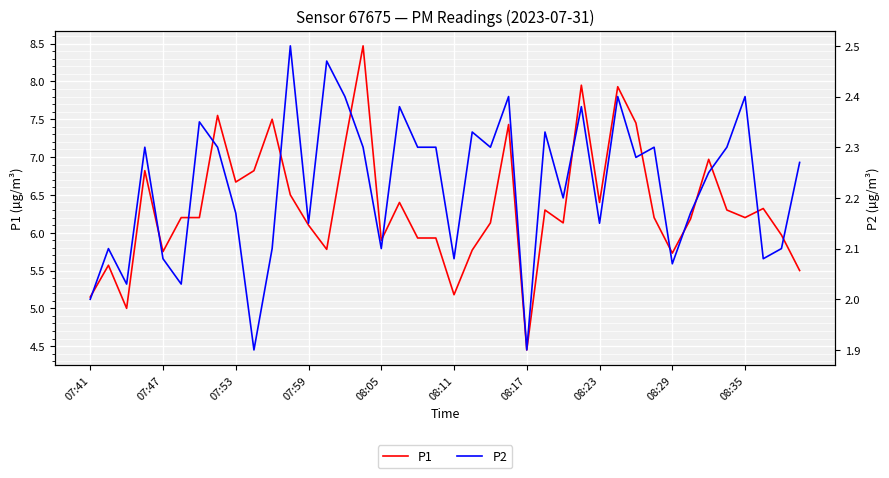

True or false: P1 has a value of 8.4 at 08:35.

False